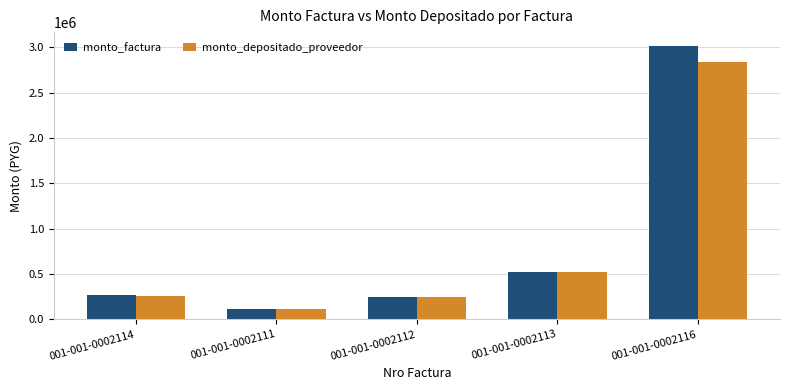

Which series has the widest spread of values?

monto_factura